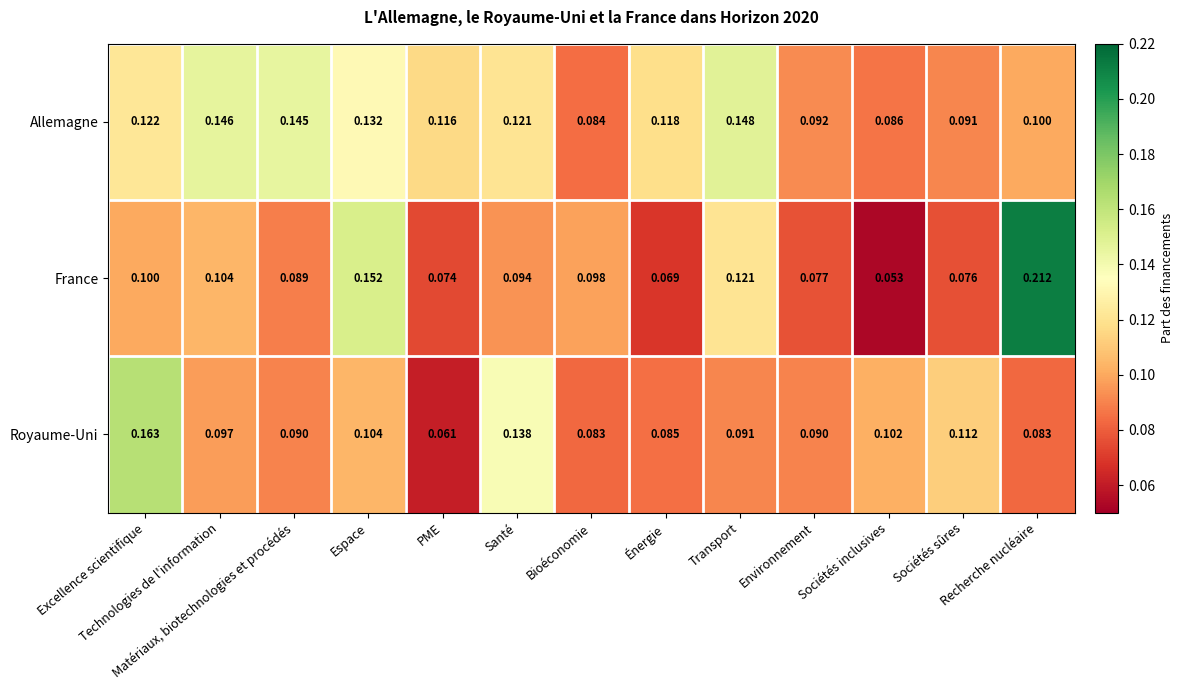

At which category is the sum across all series the highest?

Recherche nucléaire